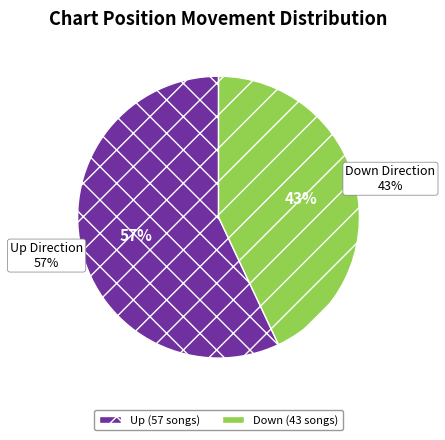

What is the total percentage of down and up?

100.0%